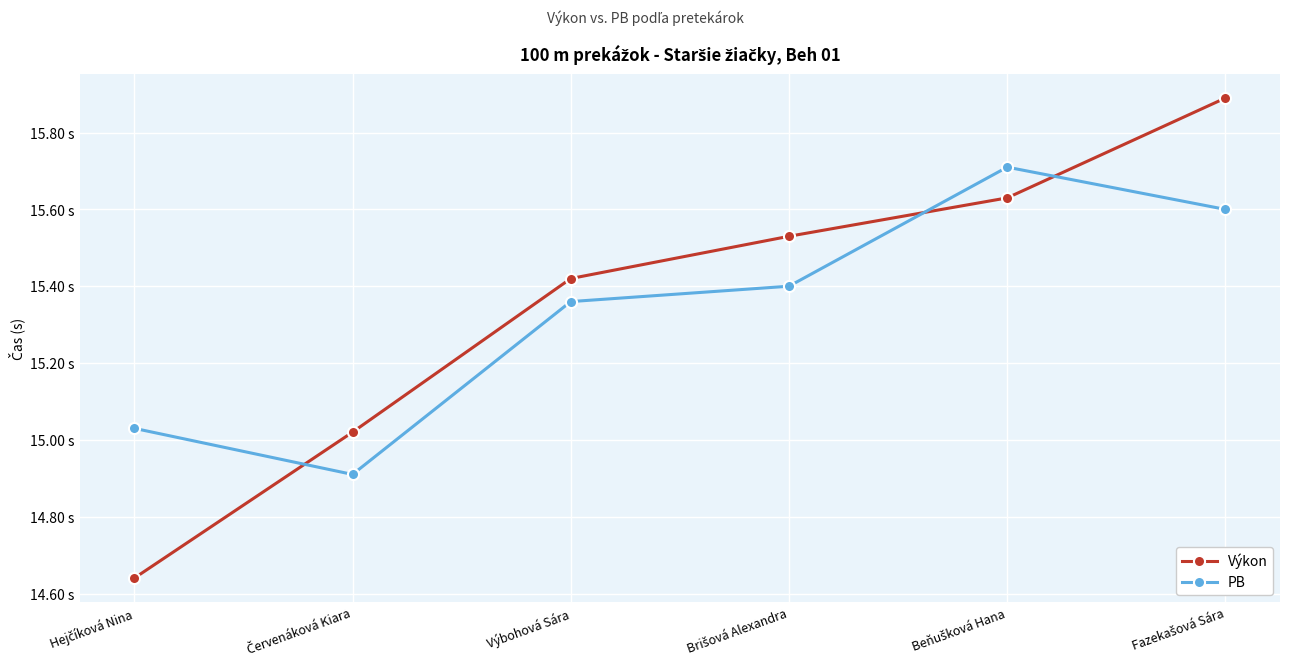

What is the average value of the Výkon series?

15.4